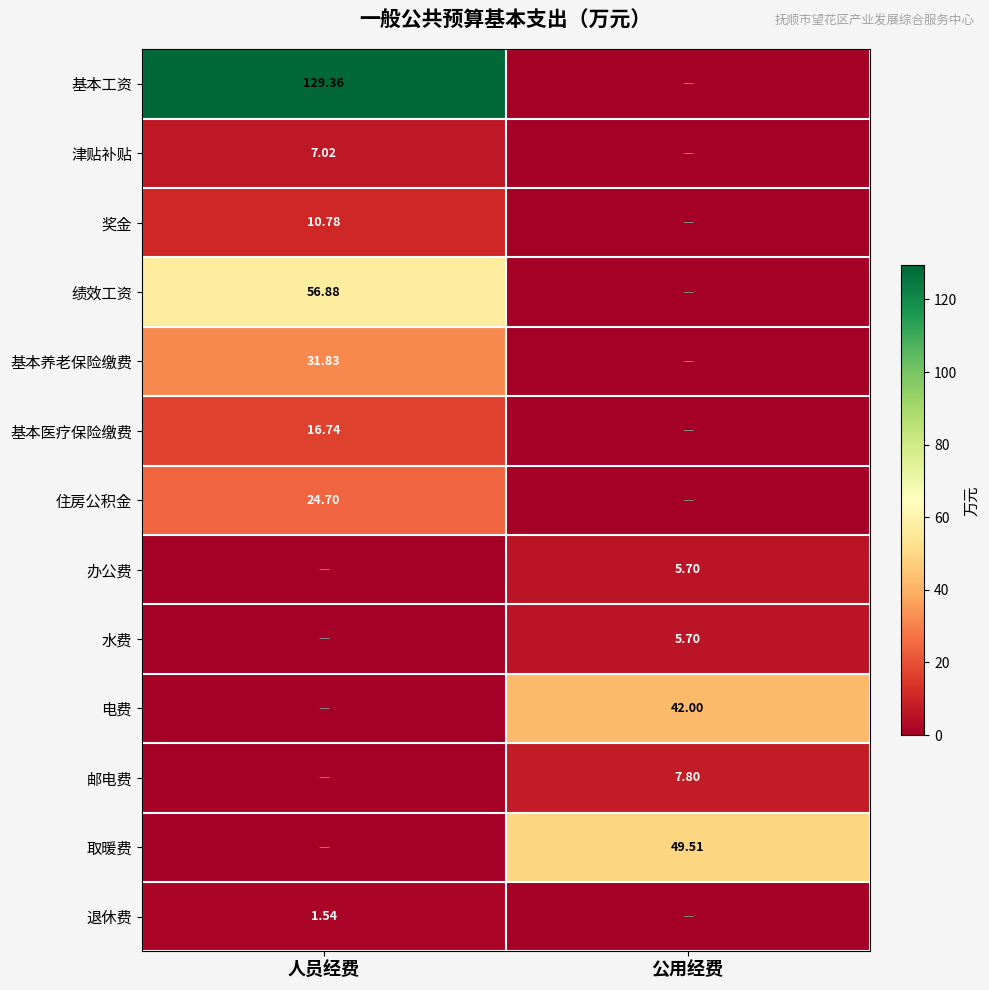

Rank the series by their maximum value, from lowest to highest.

退休费, 办公费, 水费, 津贴补贴, 邮电费, 奖金, 基本医疗保险缴费, 住房公积金, 基本养老保险缴费, 电费, 取暖费, 绩效工资, 基本工资